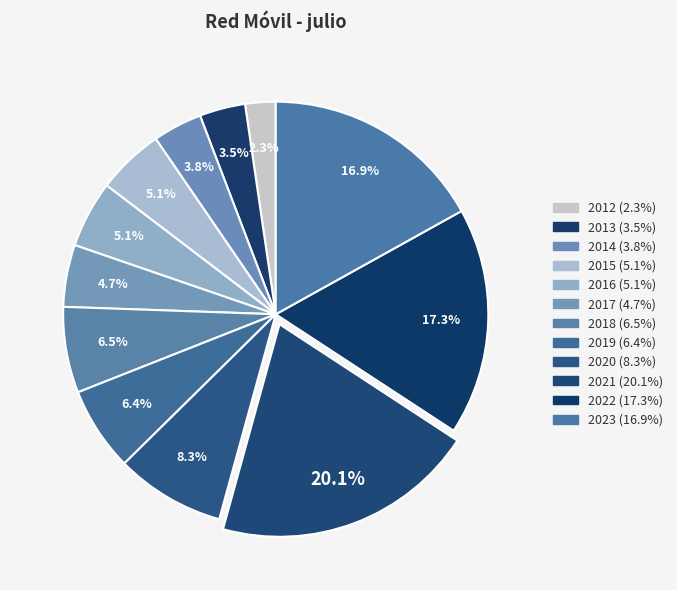

How many slices are in this pie chart?

12